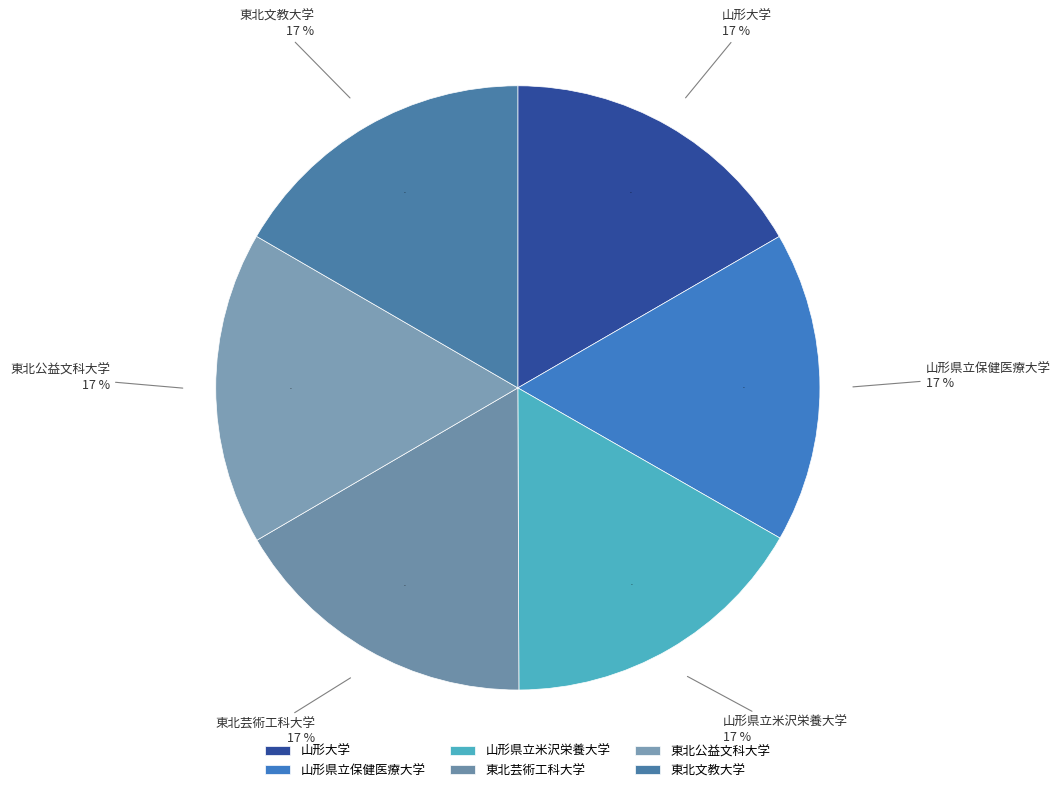

Do 東北芸術工科大学 and 東北文教大学 together represent more than half of the pie?

No